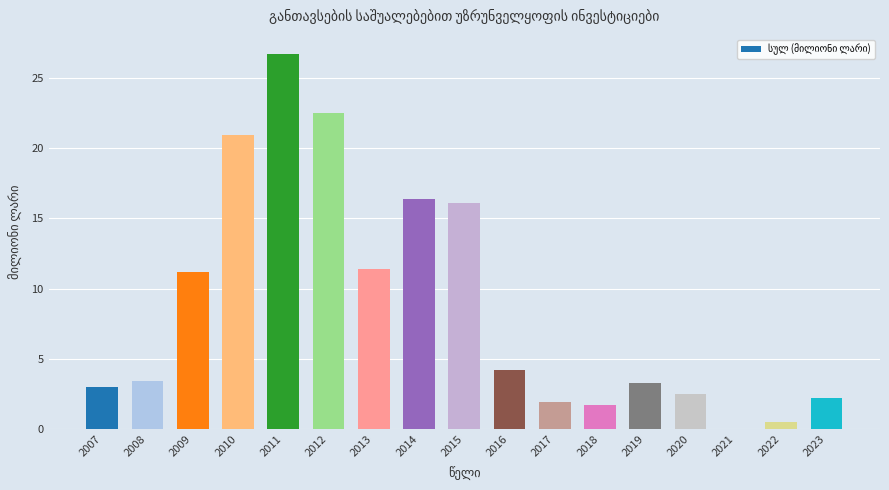

What is the approximate value at 2023?

2.2